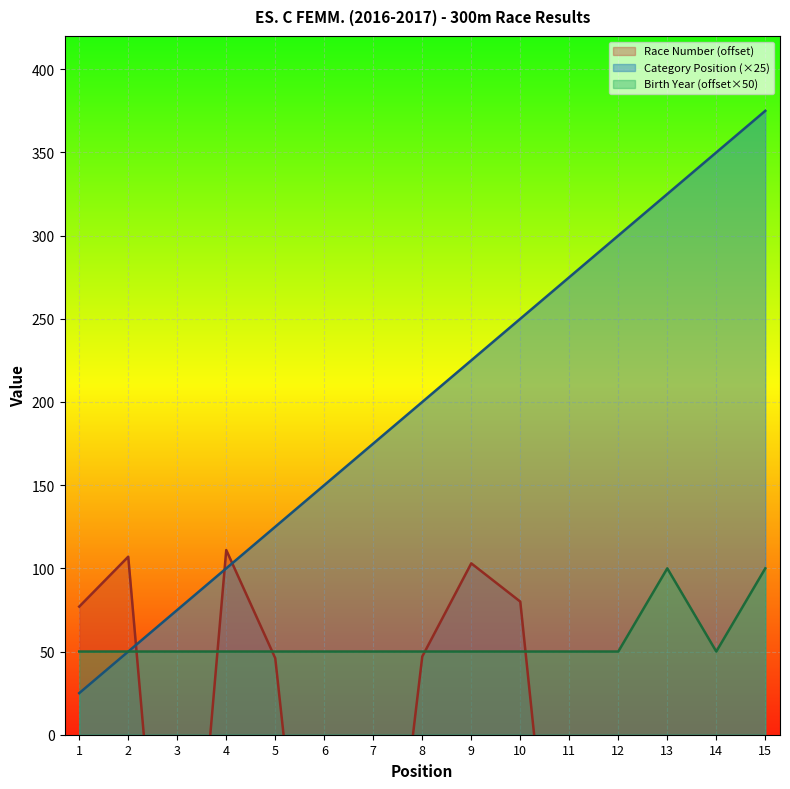

Where is Position nearest to the value 200?

8